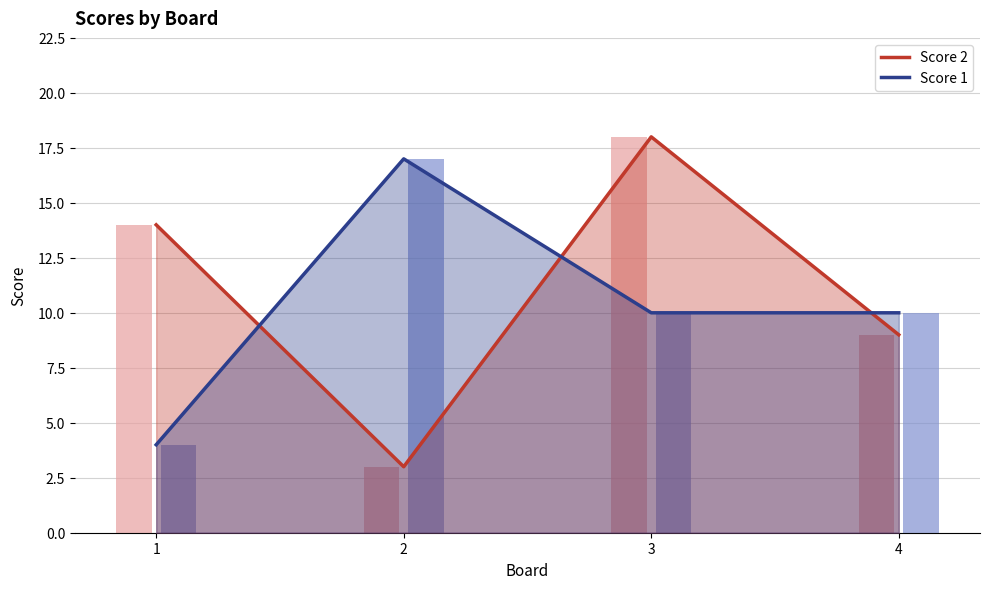

What is the difference between the maximum and minimum values in the Score 2 series?

15